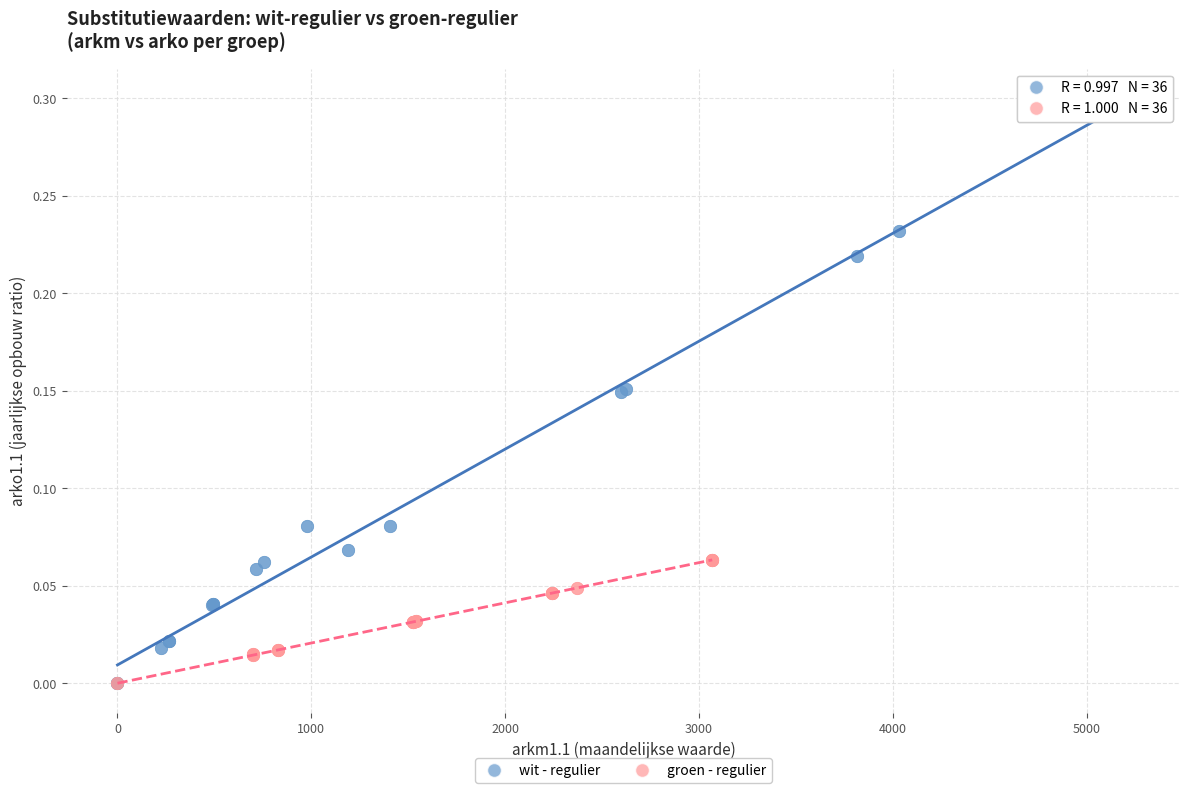

Which series has the largest Y range (max minus min)?

wit - regulier